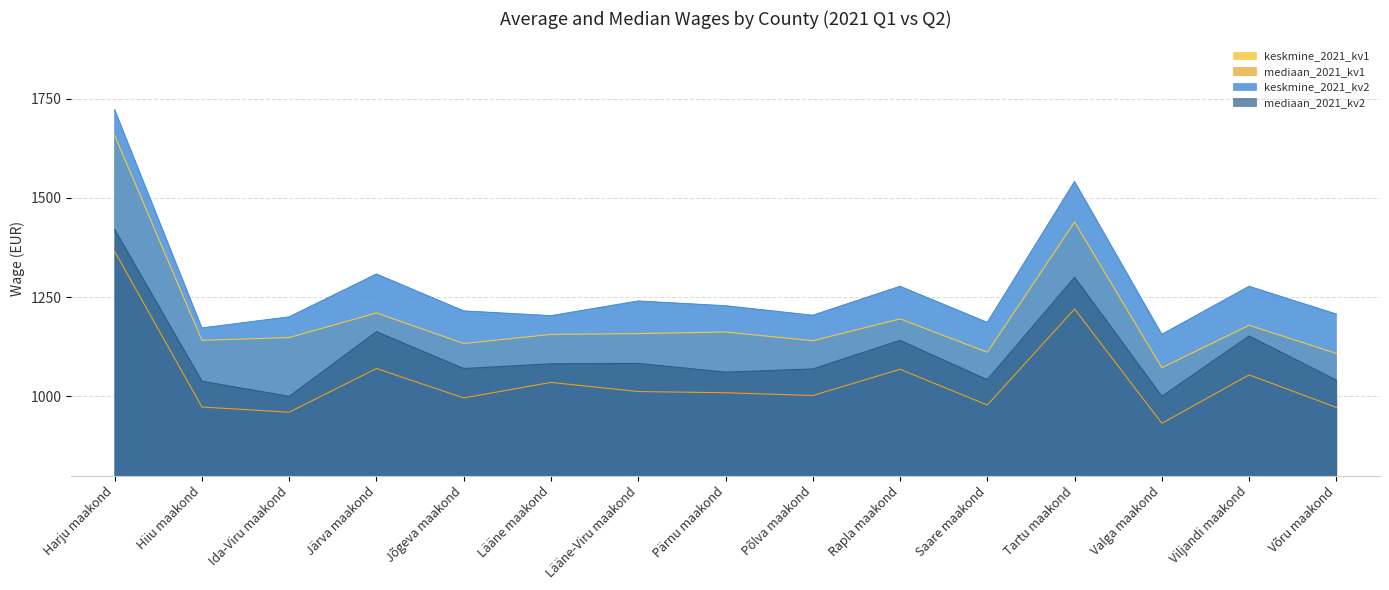

How many lines are shown in the chart?

4